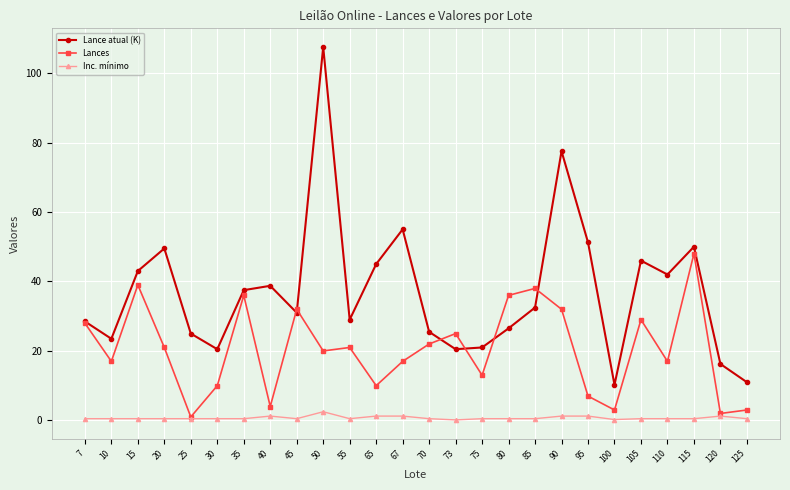

What is the difference between the maximum and second lowest values in the Lance atual (K) series?

96.5